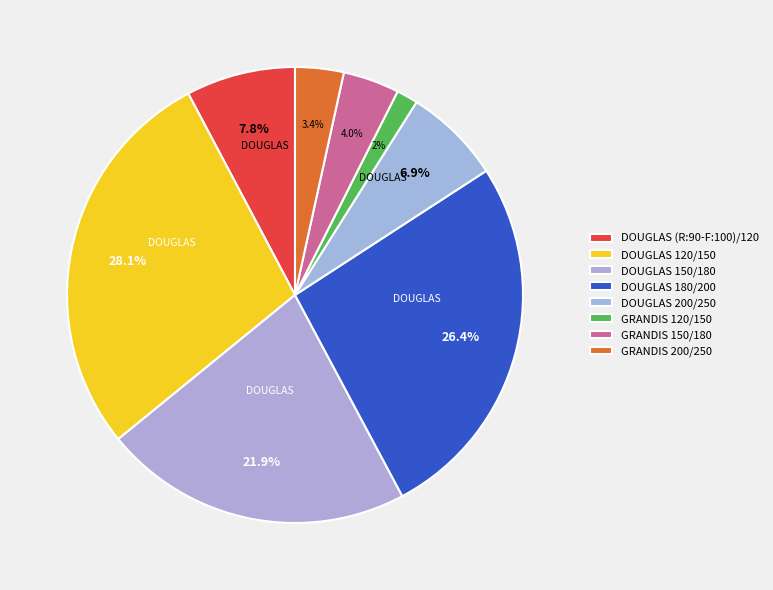

To the nearest percent, what portion does DOUGLAS 120/150 represent?

28%